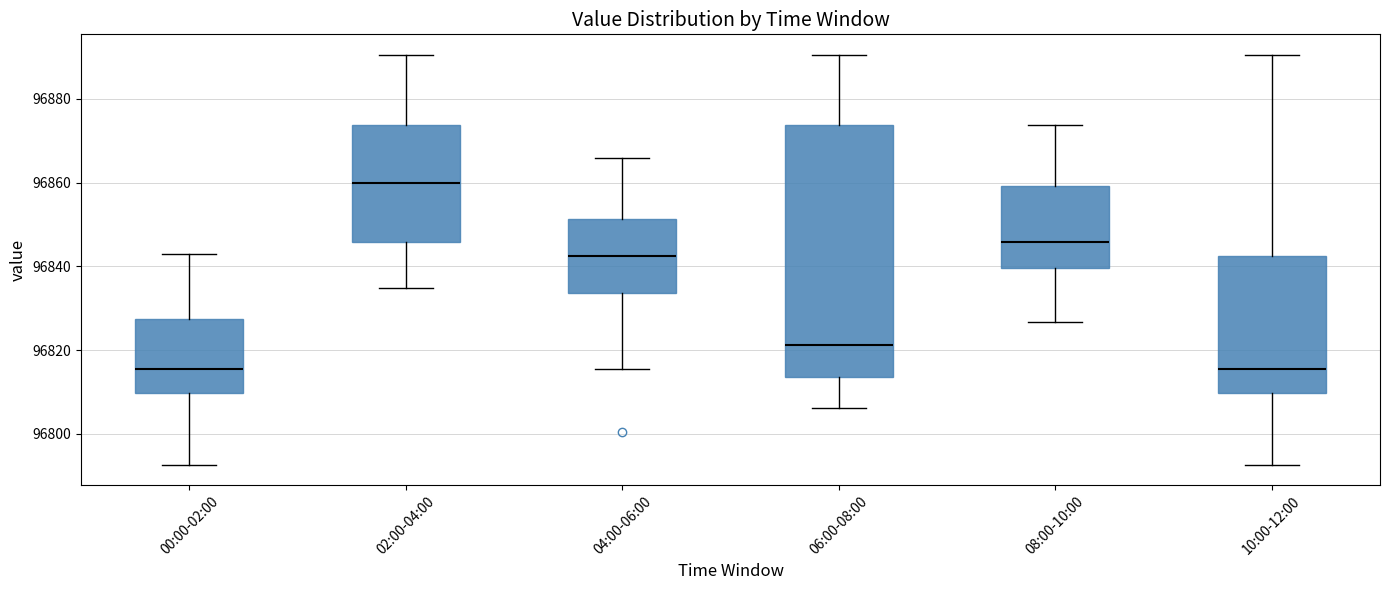

Reading left to right, transcribe this box plot: for each box, give where its median line is, the range the box spans, and where its two whiskers end, as read against the y-axis. The values are not printed on the chart, so give them approximately, as read against the axis.

00:00-02:00: median 96816, box 96810 to 96828, whiskers 96792 to 96842
02:00-04:00: median 96860, box 96846 to 96874, whiskers 96834 to 96890
04:00-06:00: median 96842, box 96834 to 96852, whiskers 96816 to 96866
06:00-08:00: median 96822, box 96814 to 96874, whiskers 96806 to 96890
08:00-10:00: median 96846, box 96840 to 96860, whiskers 96826 to 96874
10:00-12:00: median 96816, box 96810 to 96842, whiskers 96792 to 96890